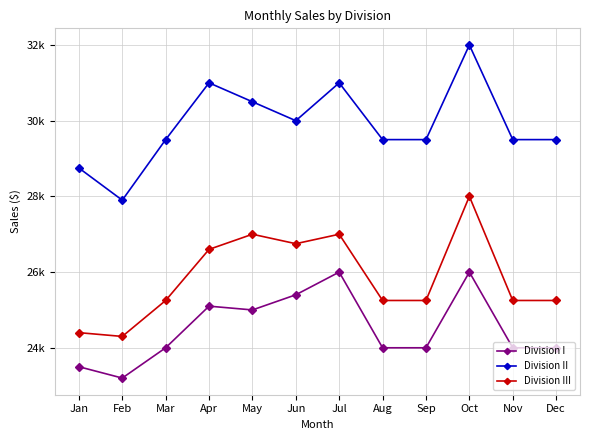

Reading left to right, transcribe all the data shown in this chart.

Division I: Jan=23500	Feb=23200	Mar=24000	Apr=25100	May=25000	Jun=25400	Jul=26000	Aug=24000	Sep=24000	Oct=26000	Nov=24000	Dec=24000
Division II: Jan=28750	Feb=27900	Mar=29500	Apr=31000	May=30500	Jun=30000	Jul=31000	Aug=29500	Sep=29500	Oct=32000	Nov=29500	Dec=29500
Division III: Jan=24400	Feb=24300	Mar=25250	Apr=26600	May=27000	Jun=26750	Jul=27000	Aug=25250	Sep=25250	Oct=28000	Nov=25250	Dec=25250